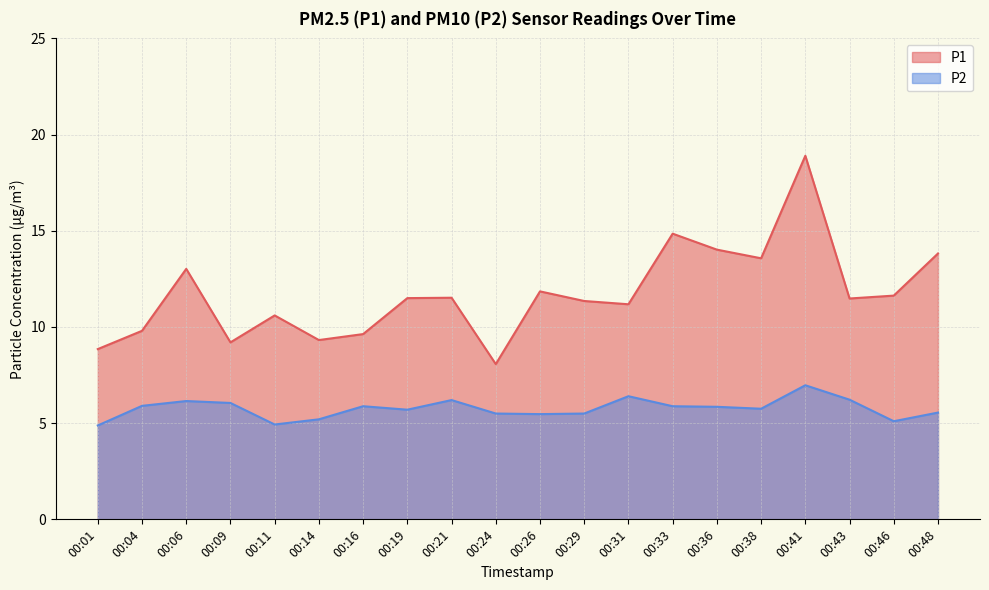

The value of P2 at 00:06 is 6.2. True or false?

True